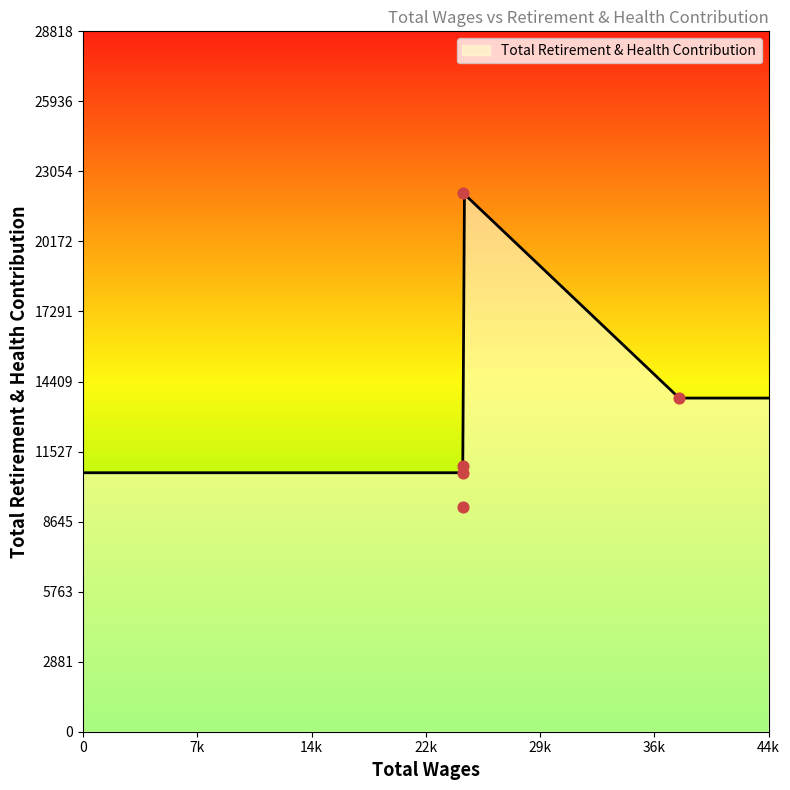

What is the change in value from 38564.0 to 24590.0?

-2783